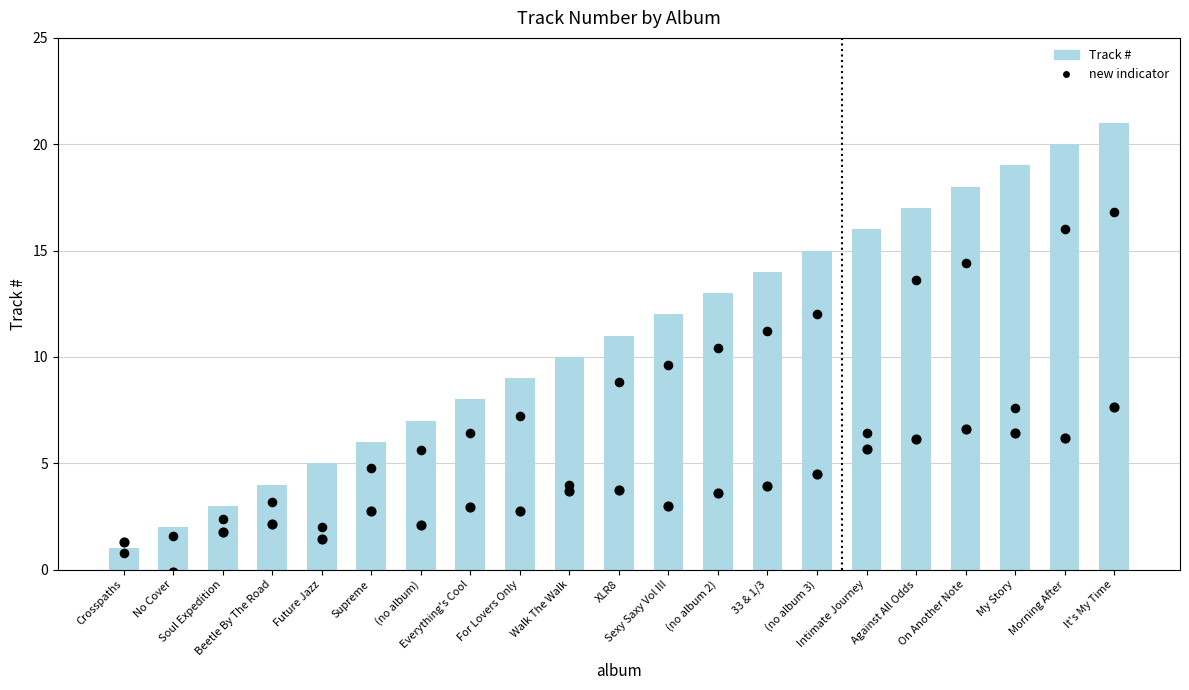

What is the total value across all series at No Cover?

3.6